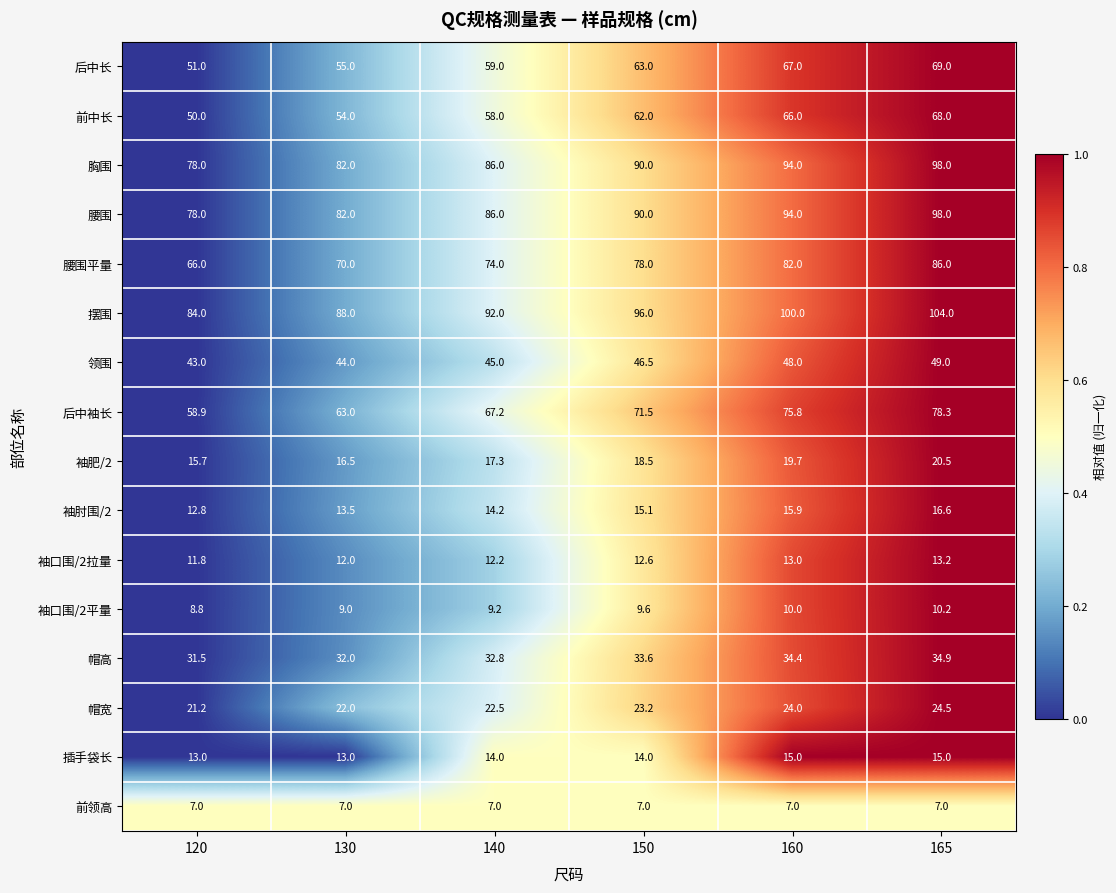

True or false: 前领高 has a value of 11.1 at 140.

False